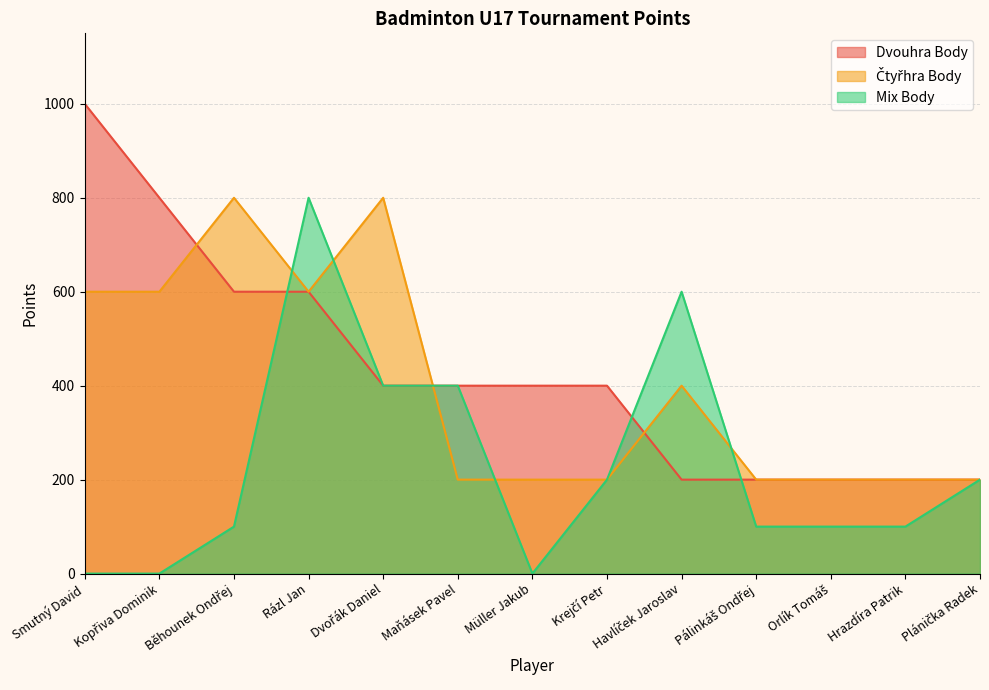

At which category does Mix Body reach its first local valley?

Müller Jakub